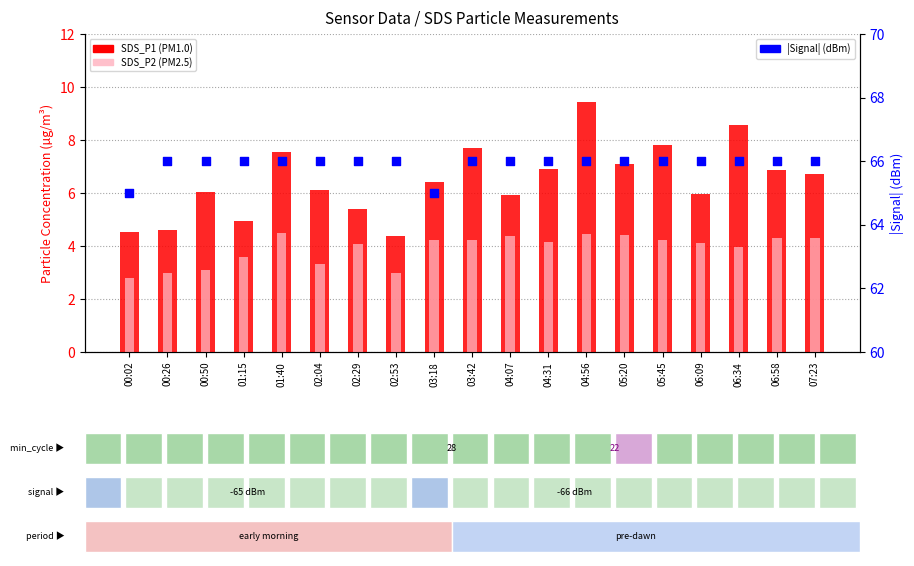

Which series has the largest total across all categories?

|Signal| (dBm)